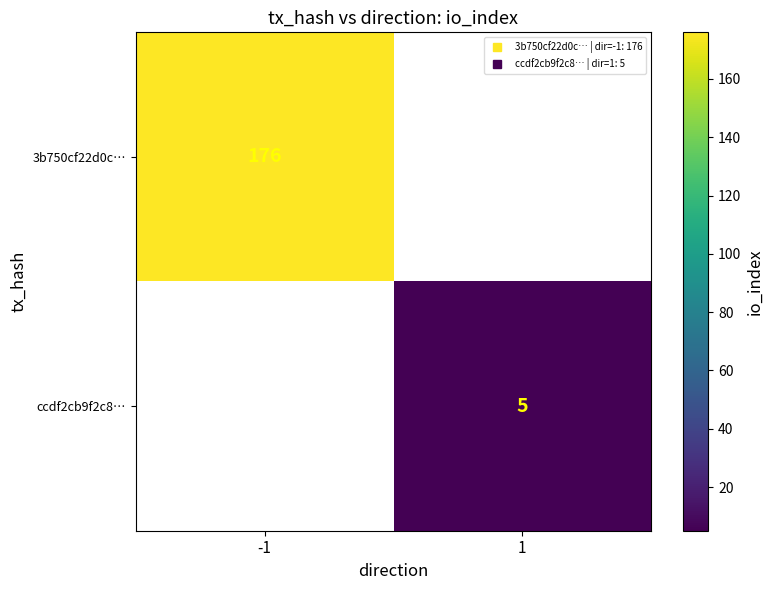

Which series has the widest spread of values?

3b750cf22d0c…